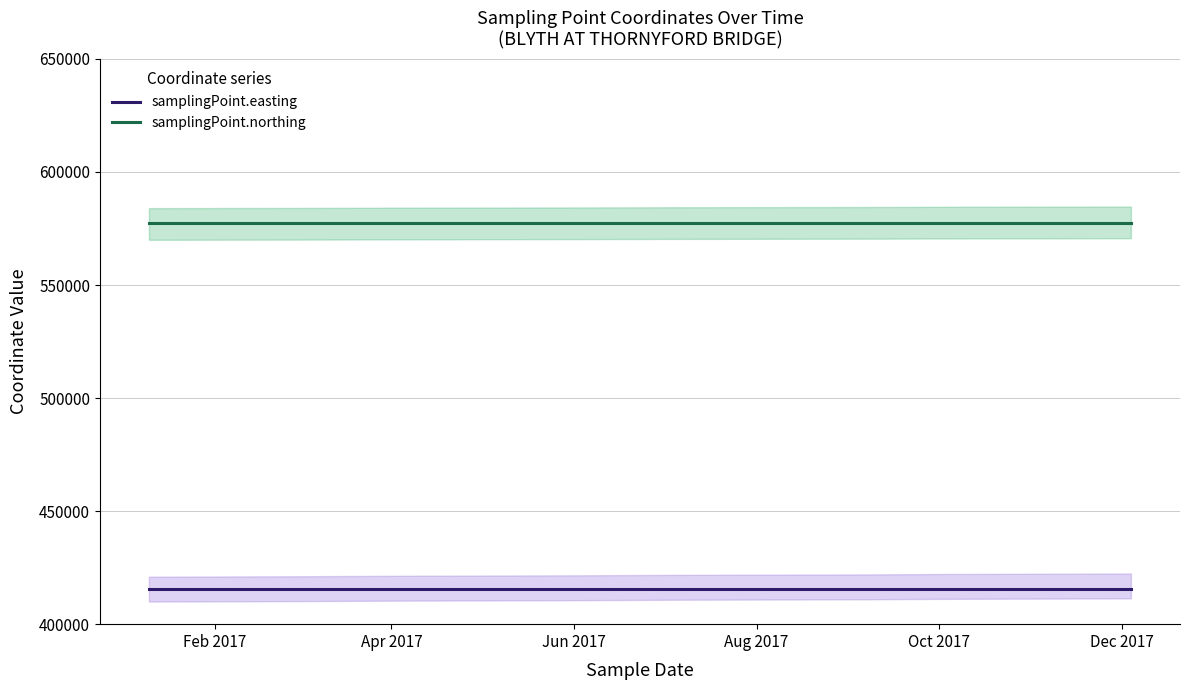

What is the lowest value of the samplingPoint.northing series?

577284